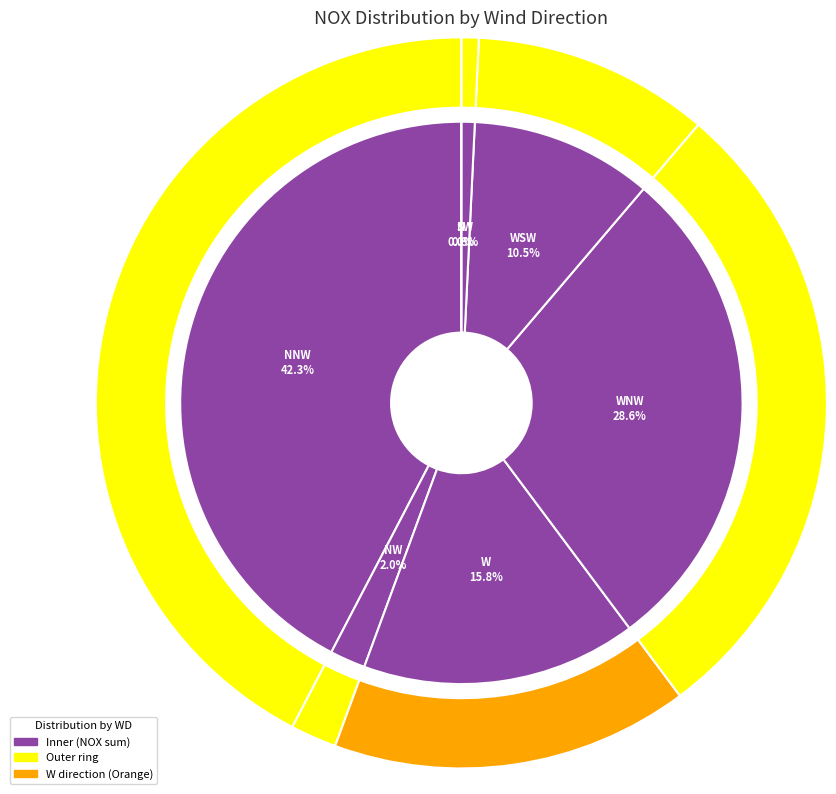

Does WNW represent more than half of the total?

No